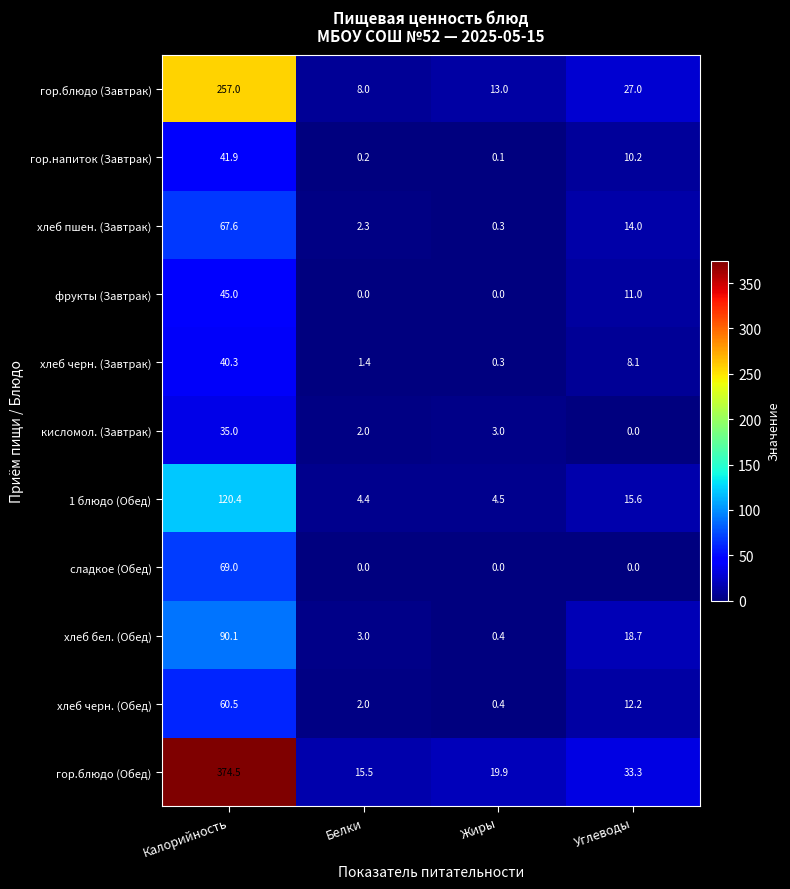

What is the spread (max minus min) of values at Углеводы?

33.3